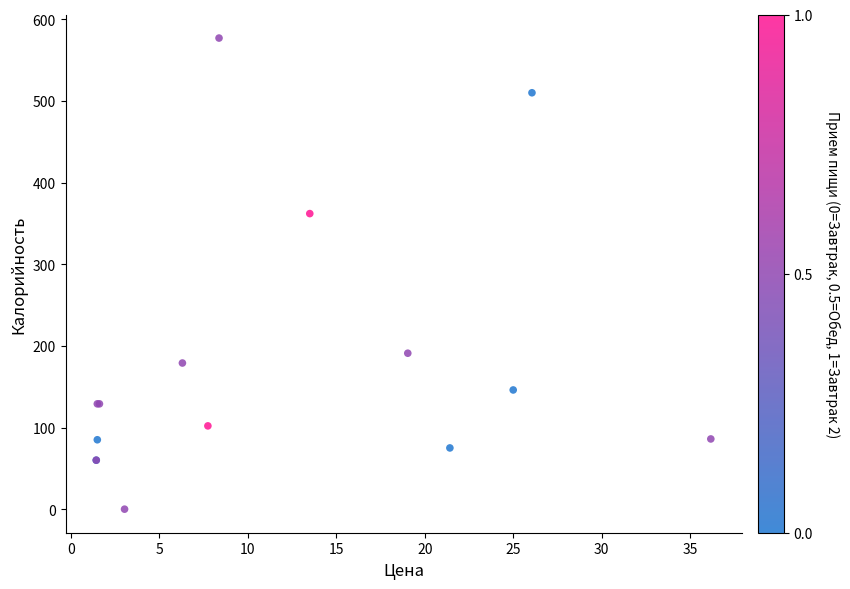

What Y value in the scatter plot is closest to 288?

362